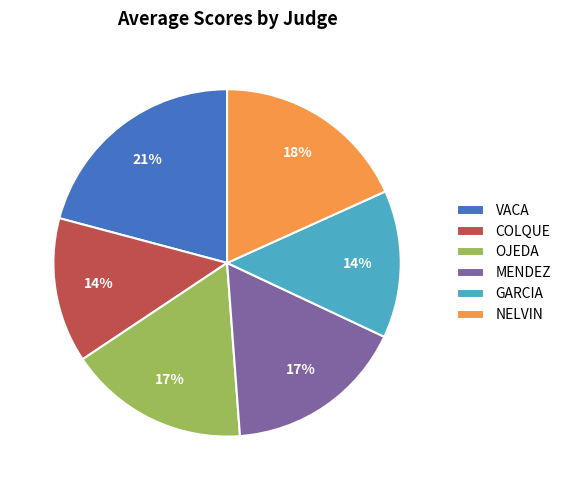

Do COLQUE and NELVIN together represent more than half of the pie?

No